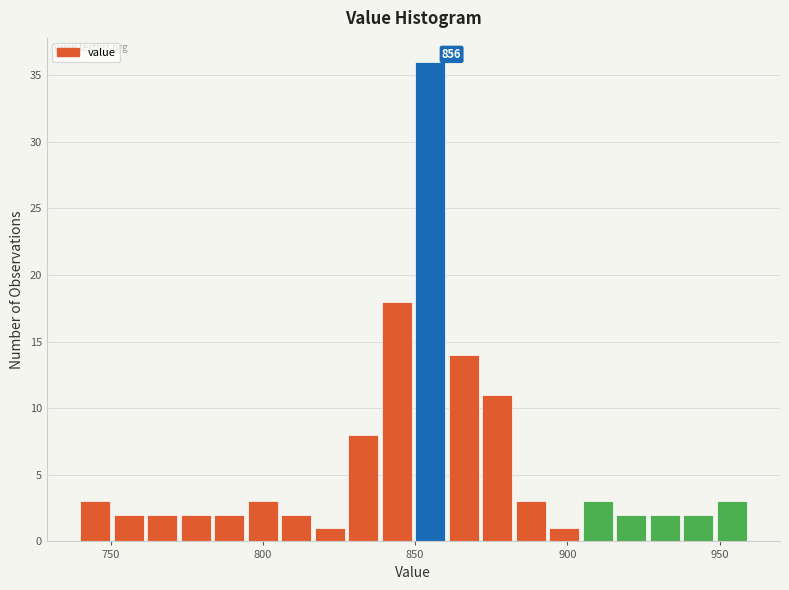

Around what value on the x-axis is the tallest bar? Give the approximate position of its centre, as read against the axis.

855